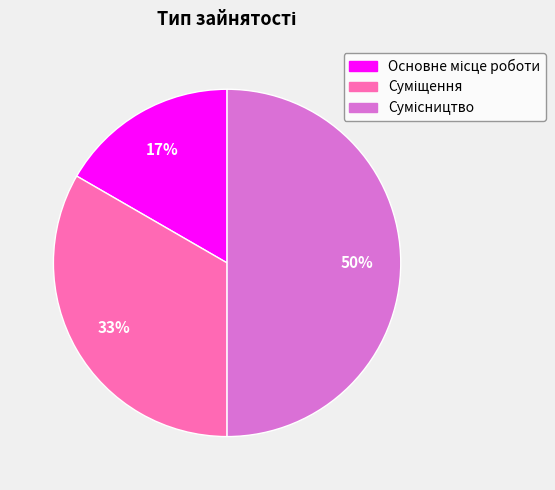

To the nearest percent, what is the average slice percentage?

33%